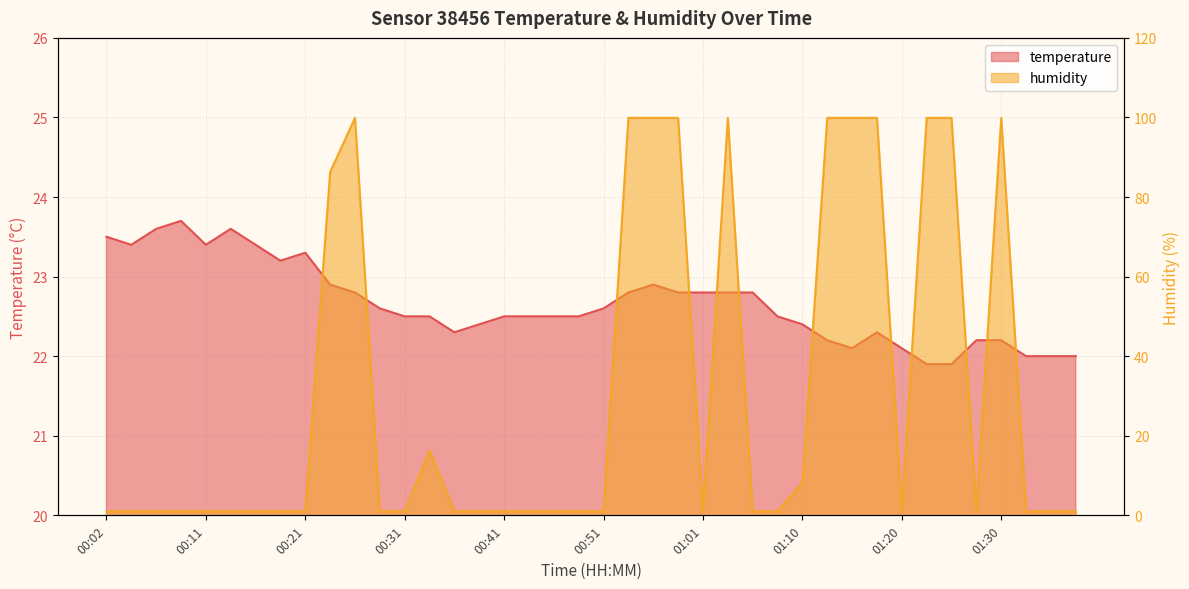

Is the value of humidity at 01:35 greater than the value of temperature at 00:11?

No